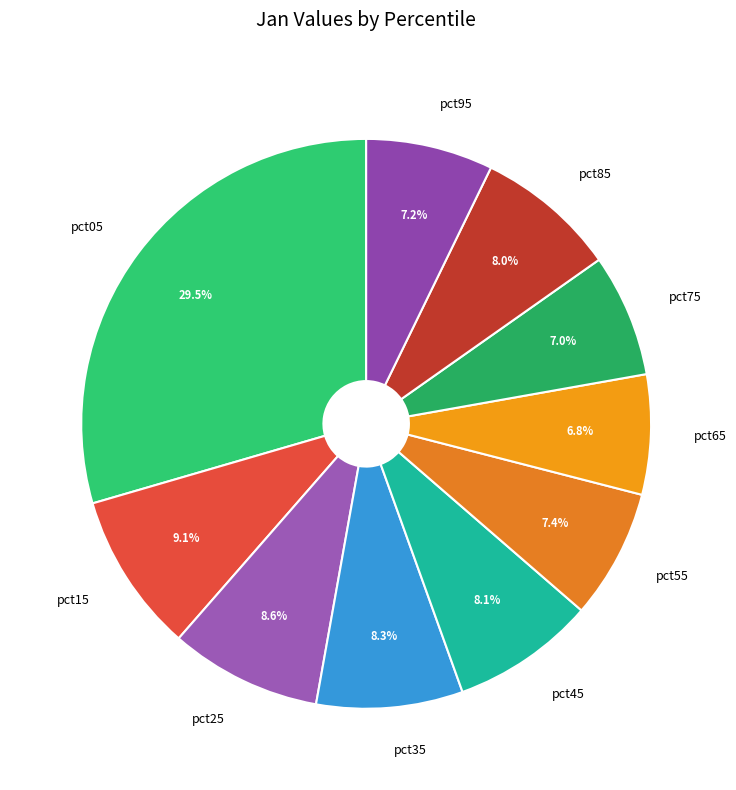

Do pct35 and pct75 together represent more than half of the pie?

No